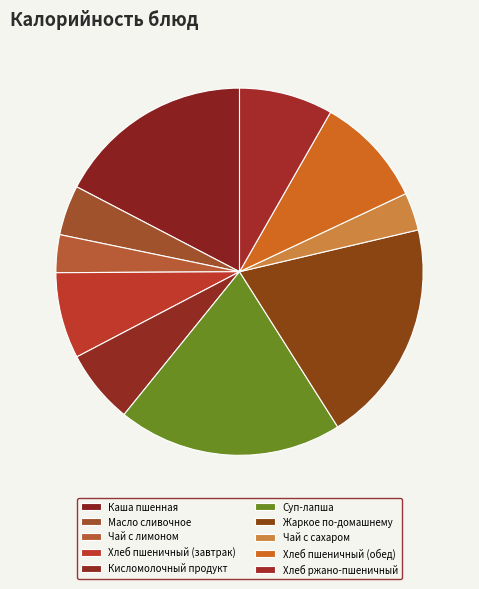

The Чай с лимоном slice represents 3% of the pie. True or false?

True